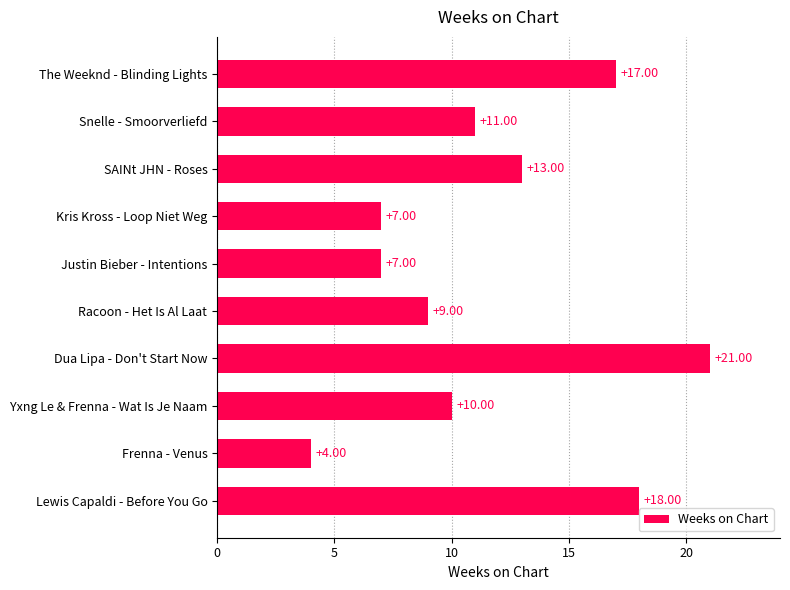

Which has a higher value, Racoon - Het Is Al Laat or The Weeknd - Blinding Lights?

The Weeknd - Blinding Lights